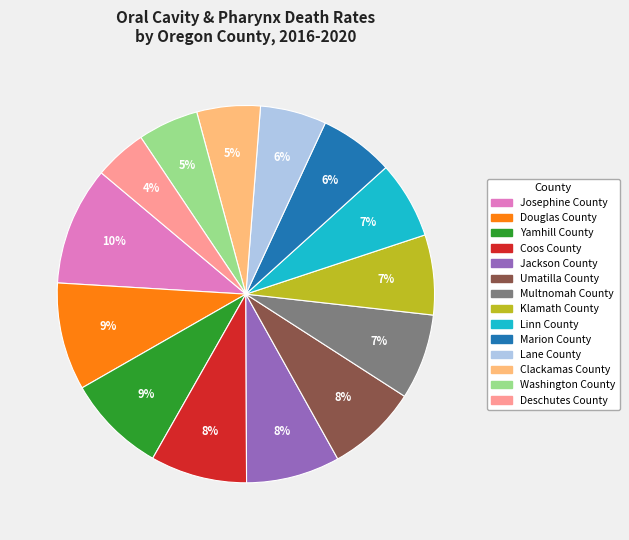

Does any single category account for the majority?

No